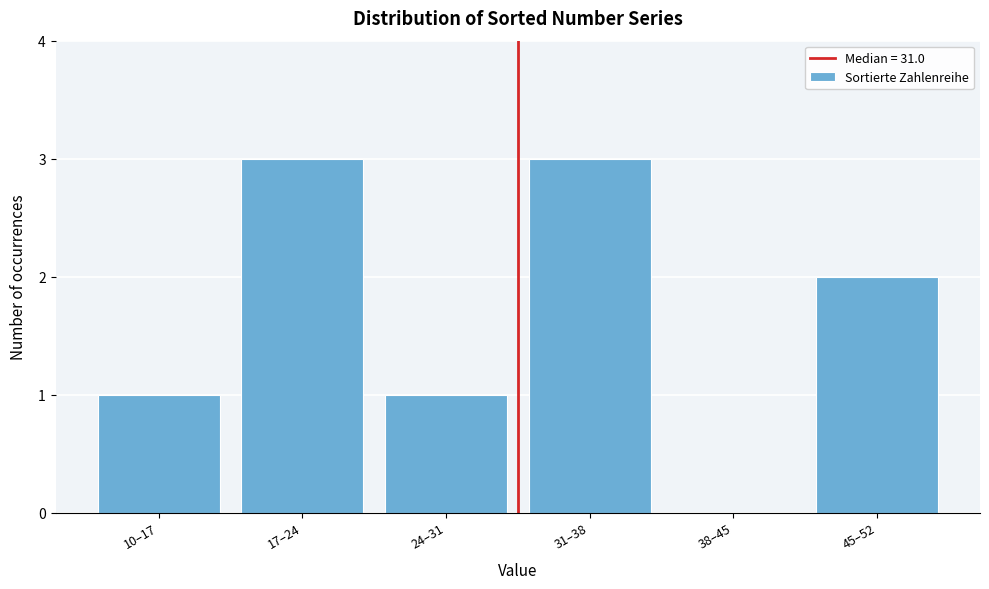

Reading right to left, transcribe all the data shown in this chart.

45–52=2	38–45=0	31–38=3	24–31=1	17–24=3	10–17=1